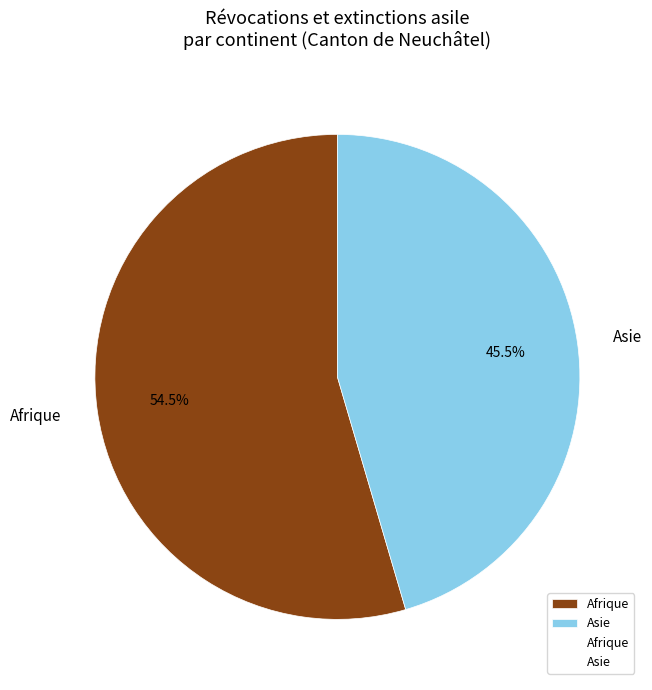

Which has a higher value, Asie or Afrique?

Afrique